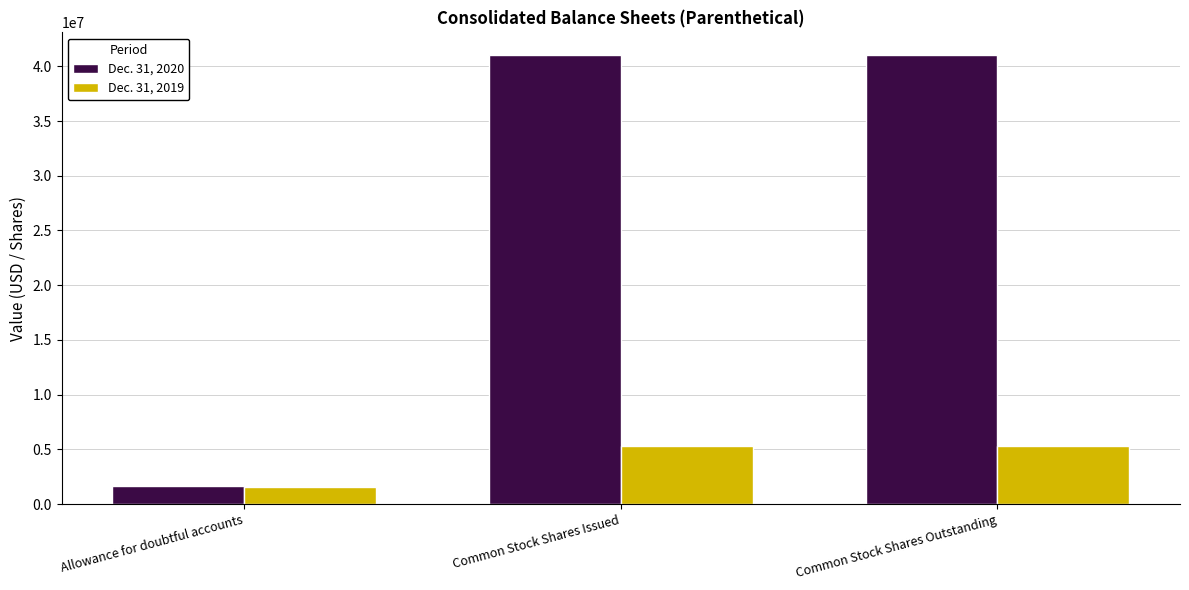

Rank the series by their average value, from lowest to highest.

Dec. 31, 2019, Dec. 31, 2020